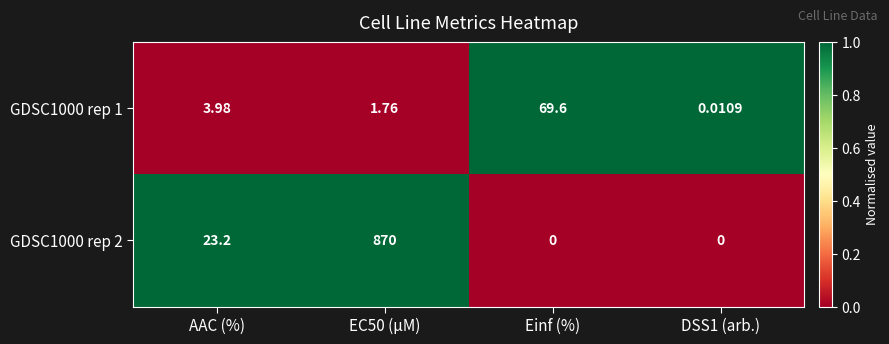

At which label does GDSC1000 rep 2 first exceed 23?

AAC (%)